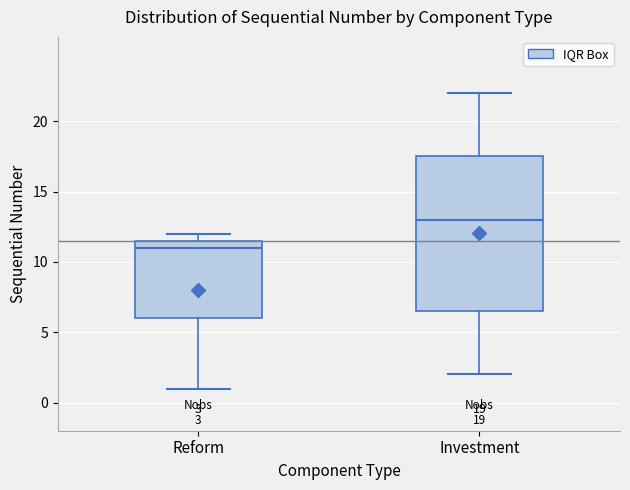

Which box has the highest median line?

Investment